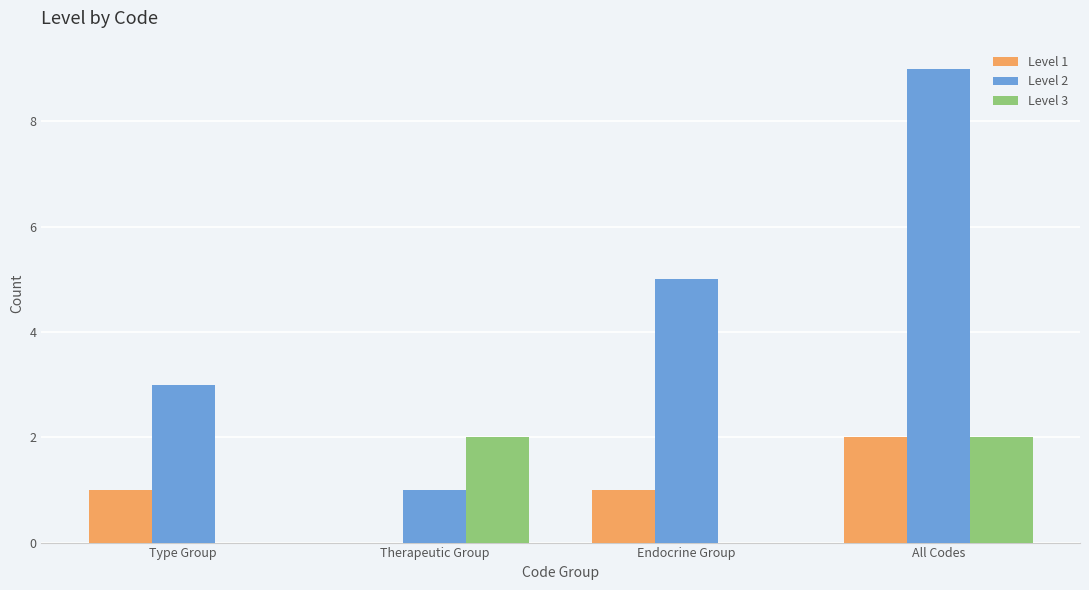

The value of Level 1 at Therapeutic Group is -1. True or false?

False